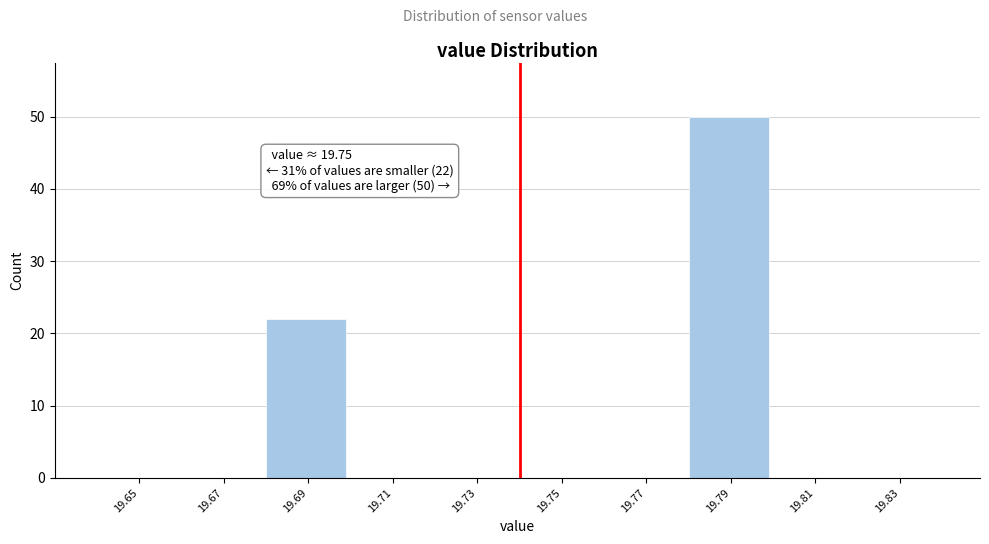

Reading right to left, what are all the values shown in this chart?

19.83=0	19.81=0	19.79=50	19.77=0	19.75=0	19.73=0	19.71=0	19.69=22	19.67=0	19.65=0